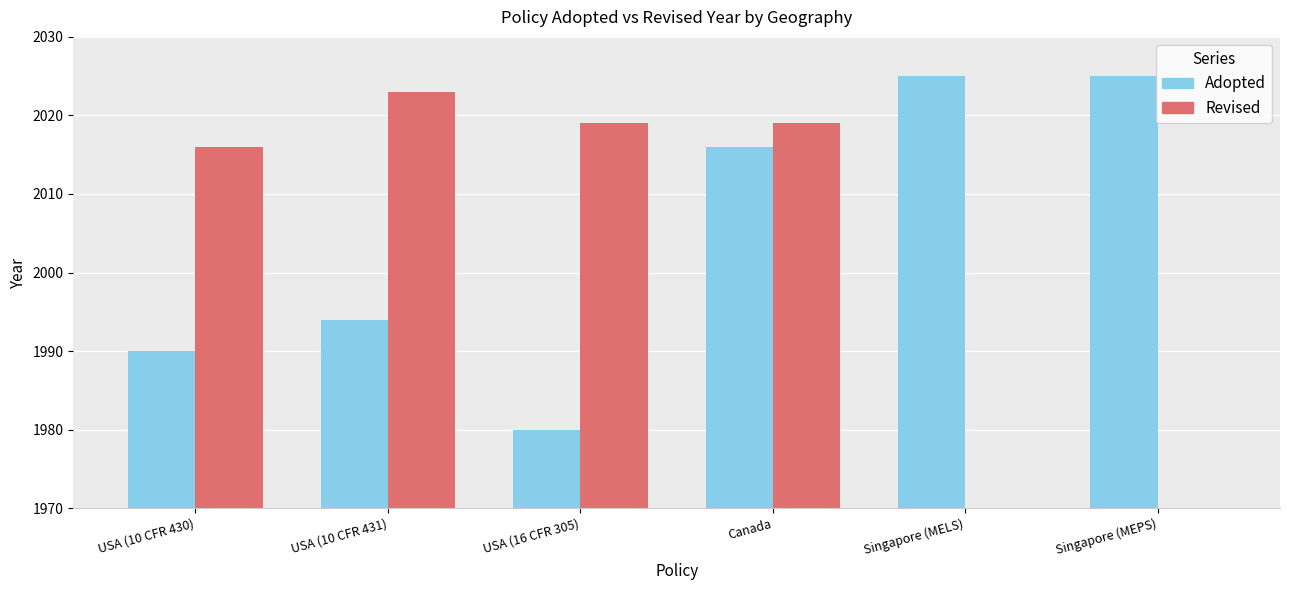

Which category has the highest value across all series?

Singapore (MELS)